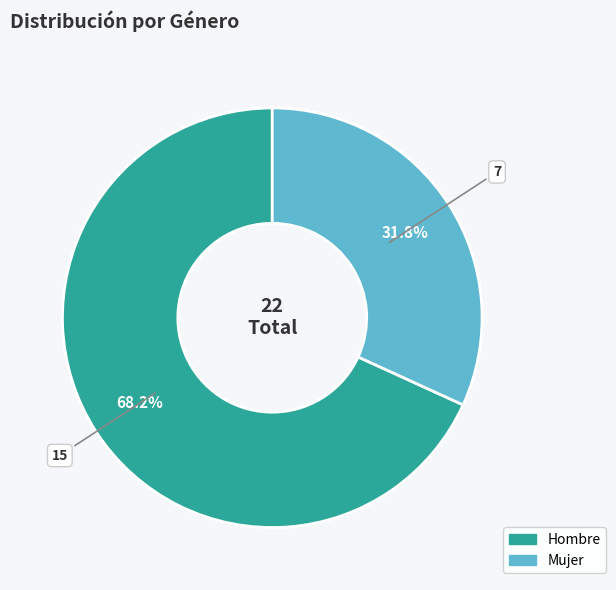

Between Mujer and Hombre, which is larger?

Hombre